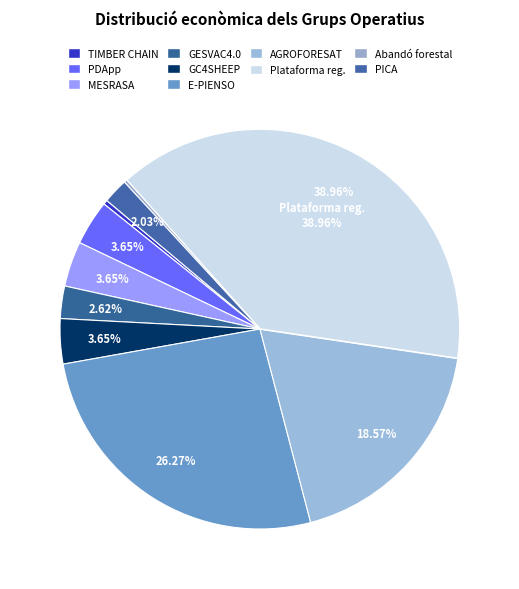

Does GESVAC4.0 account for over 50% of the chart?

No